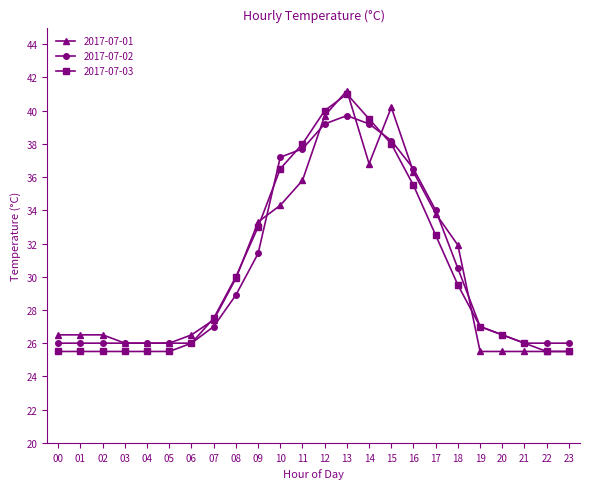

True or false: 2017-07-01 has more than 0 points higher than both neighbors.

True